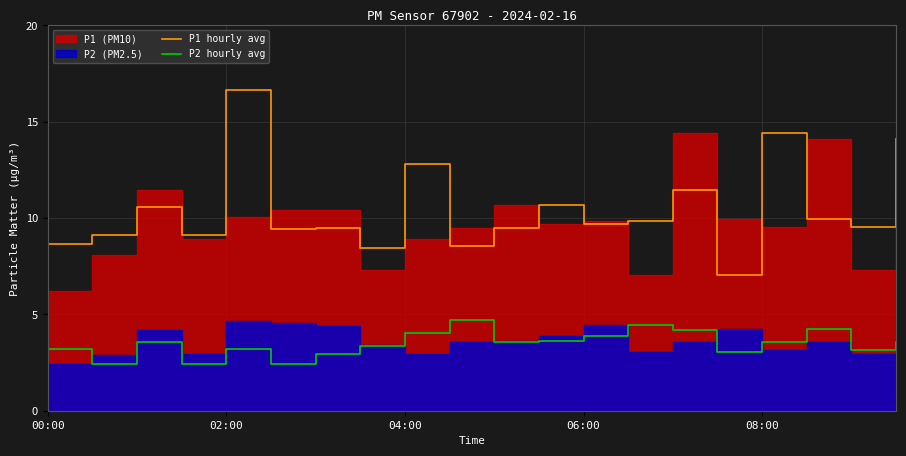

True or false: P2 hourly avg and P1 hourly avg cross at least once.

False